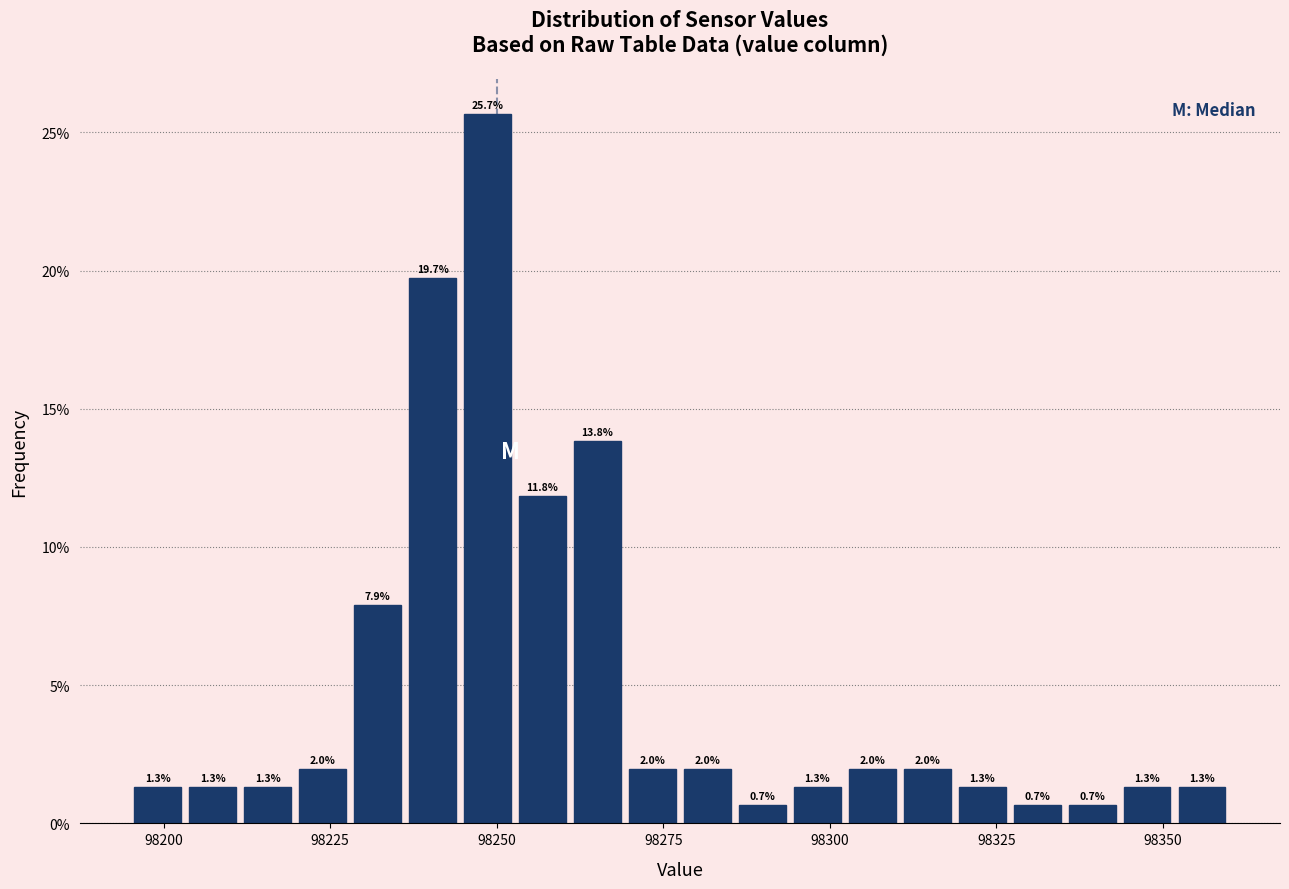

Around what value on the x-axis is the tallest bar? Give the approximate position of its centre, as read against the axis.

98250